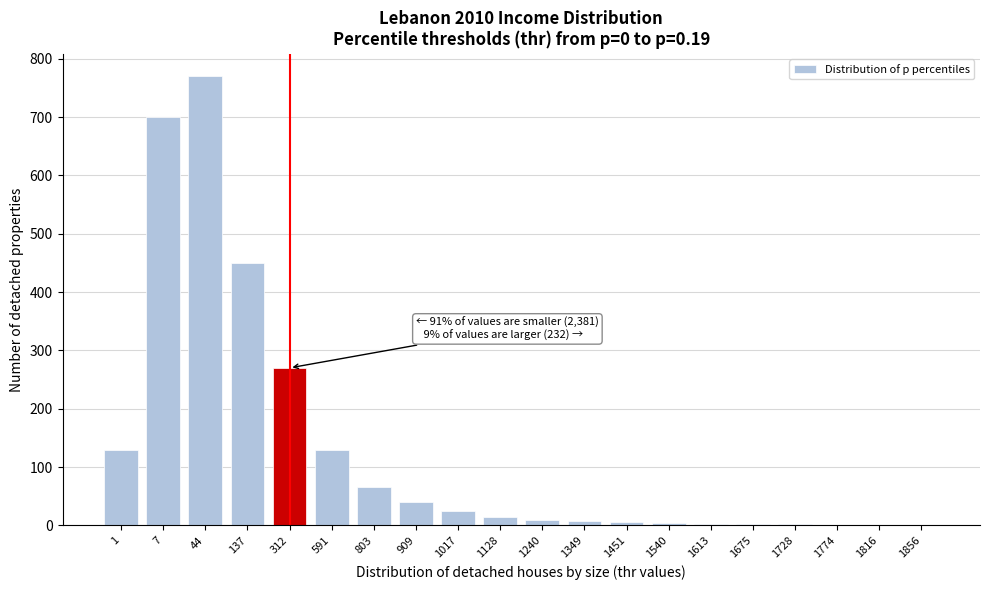

The chart shows a value of 3 at 1613. True or false?

True